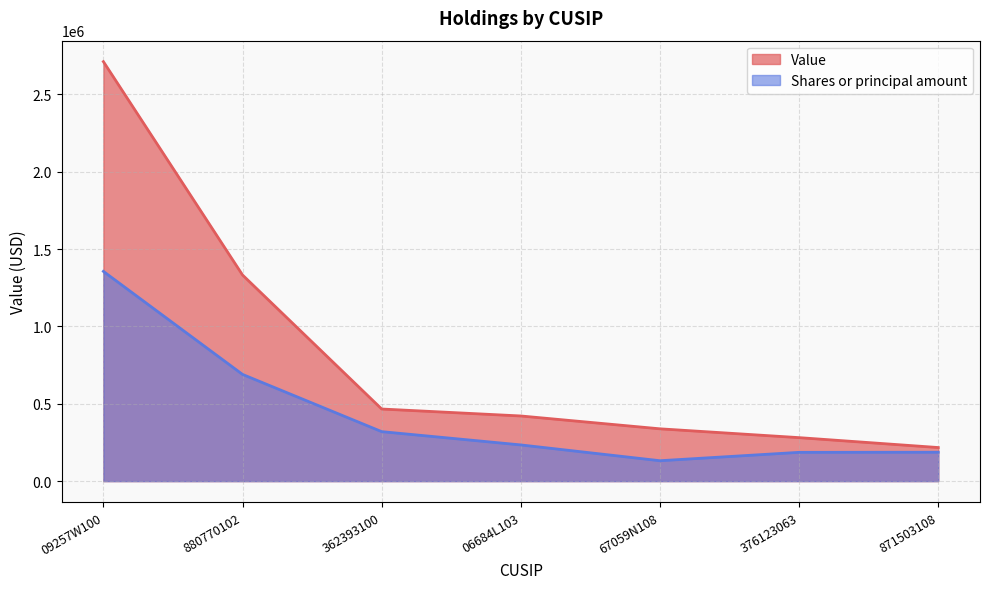

What is the label of the 5th point from the left?

67059N108